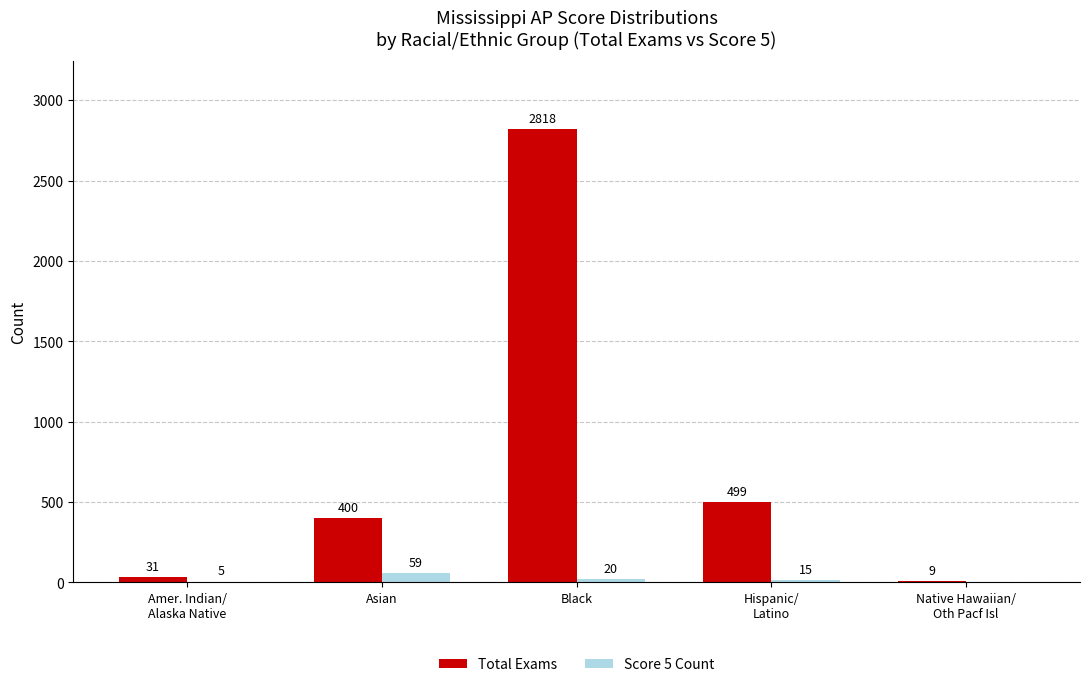

What is the approximate value of Total Exams at Black, to the nearest 50?

2800